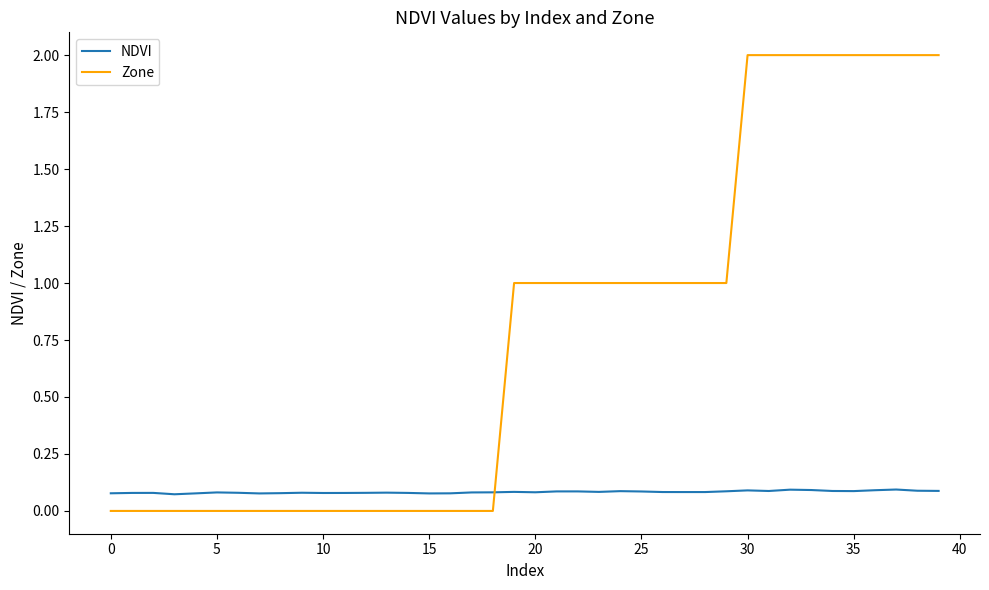

Which series ends up on top after the final intersection of NDVI and Zone?

Zone